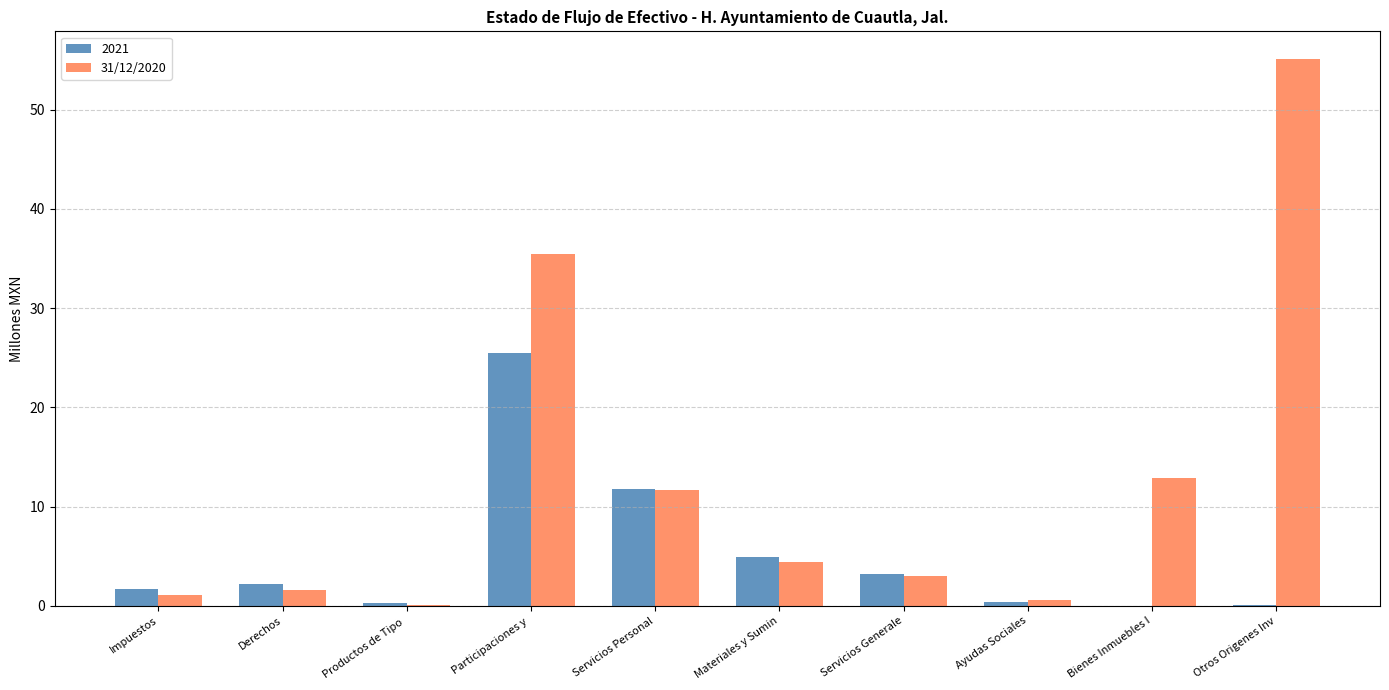

At which label does 2021 reach its peak?

Participaciones y 